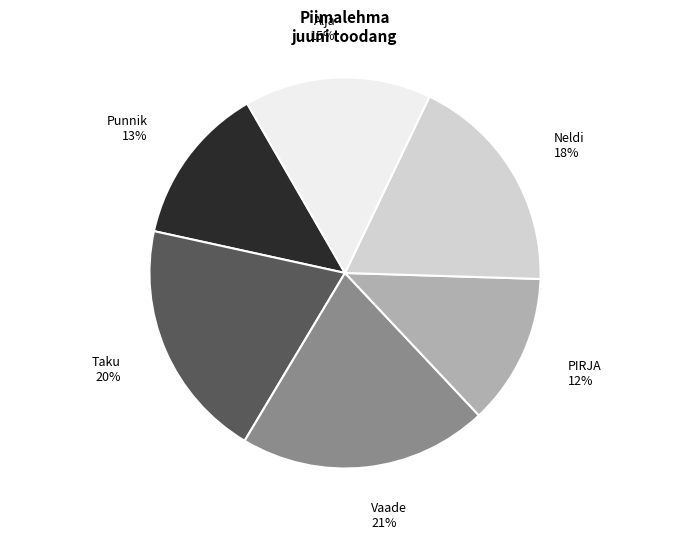

Does PIRJA represent more than half of the total?

No